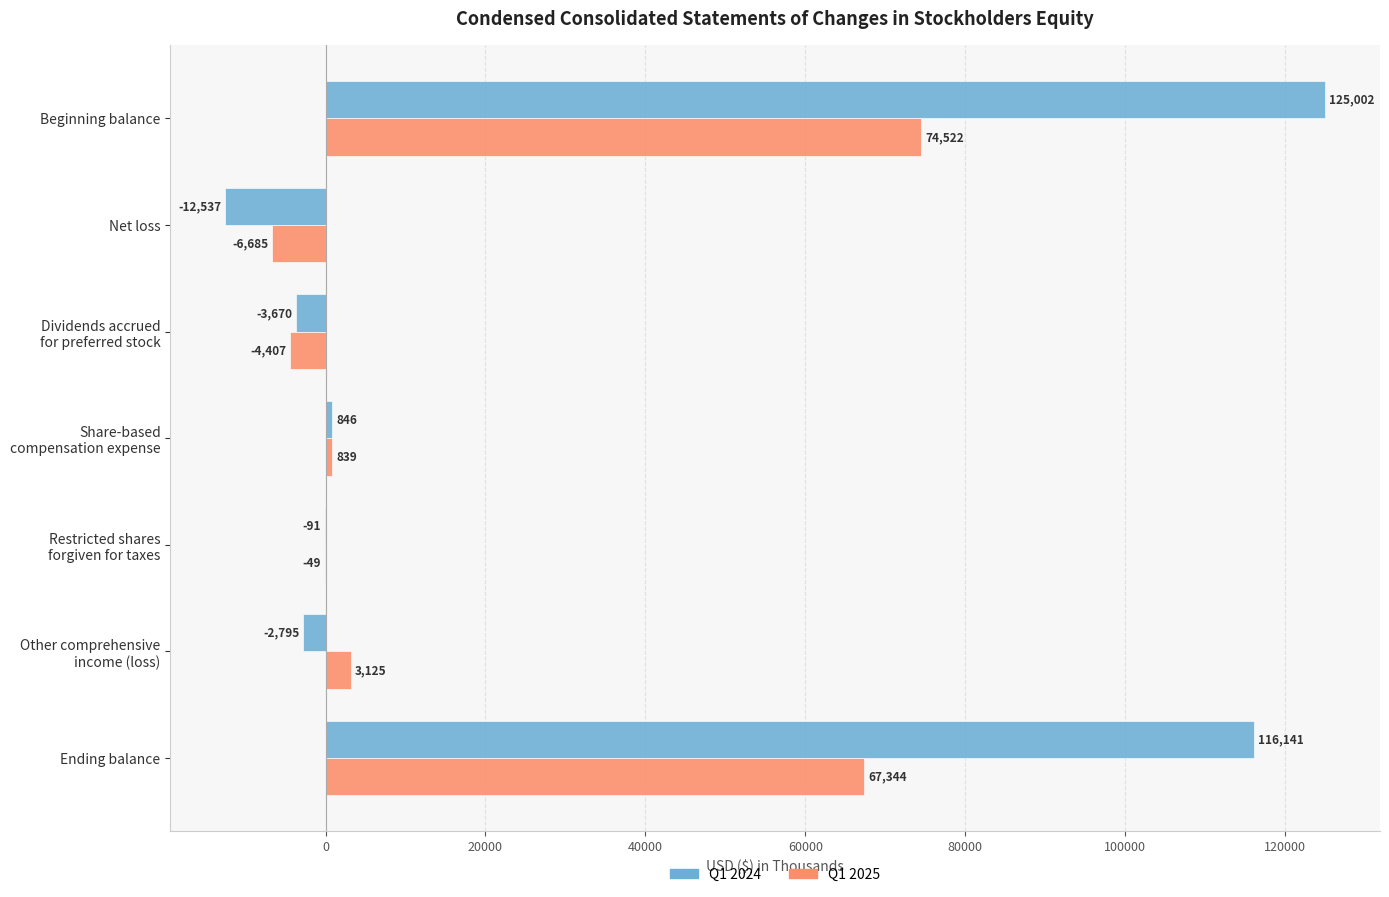

How many values in Q1 2025 are above zero?

4